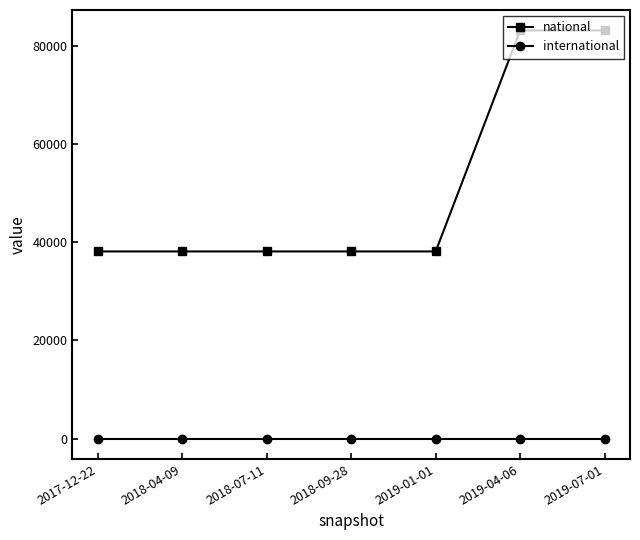

True or false: national and international cross at least once.

False